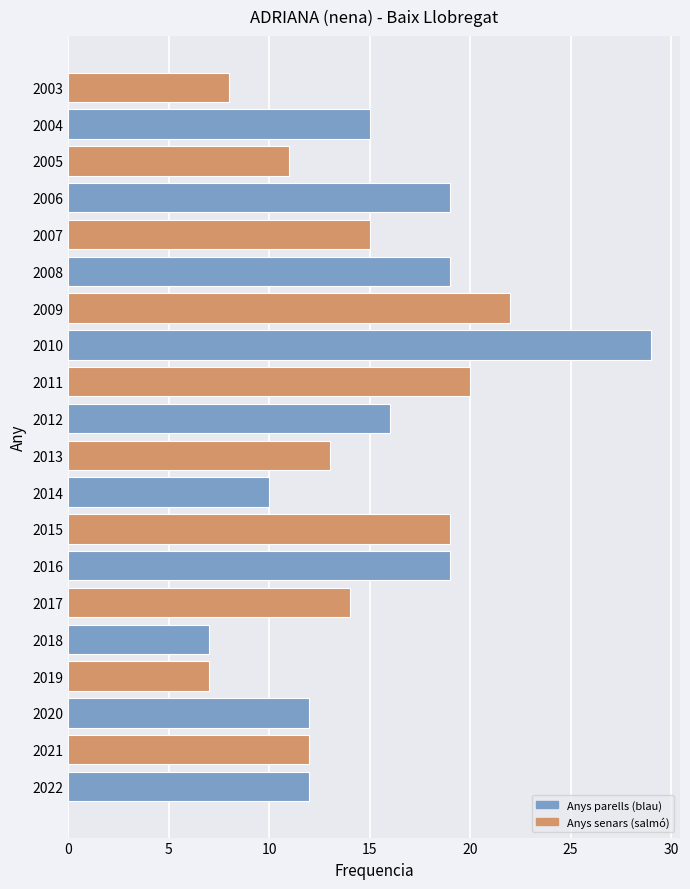

Reading bottom to top, what are all the values shown in this chart?

2022=12	2021=12	2020=12	2019=7	2018=7	2017=14	2016=19	2015=19	2014=10	2013=13	2012=16	2011=20	2010=29	2009=22	2008=19	2007=15	2006=19	2005=11	2004=15	2003=8